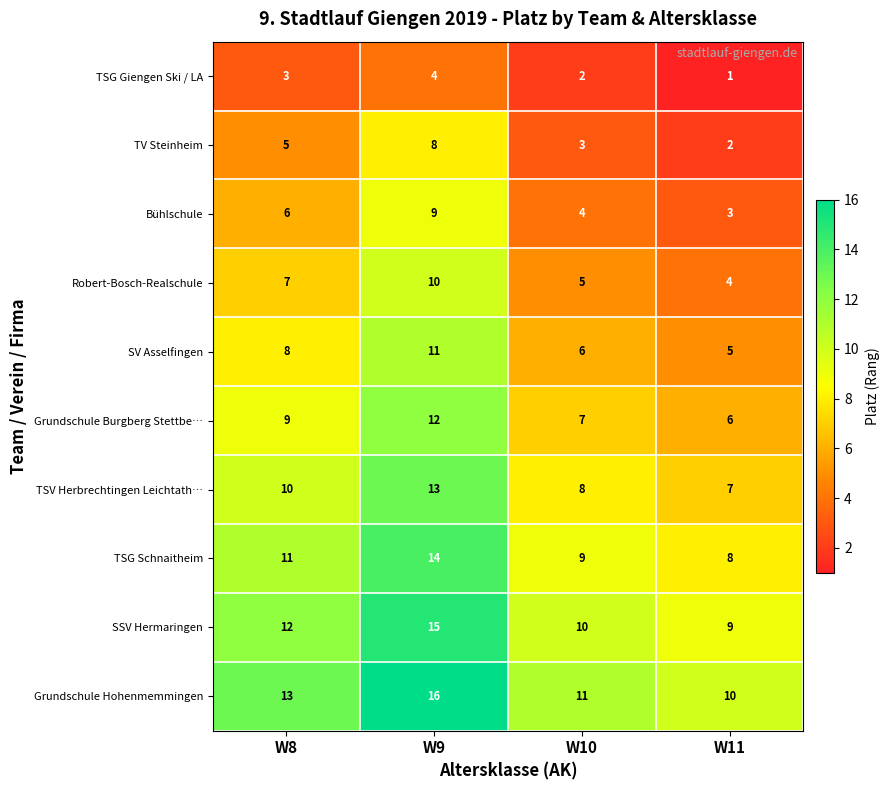

Where is TV Steinheim nearest to the value 5?

W8